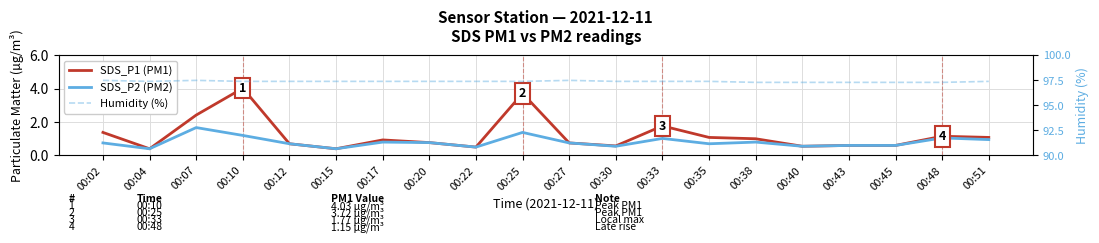

Which series has the largest range (max minus min)?

SDS_P1 (PM1)